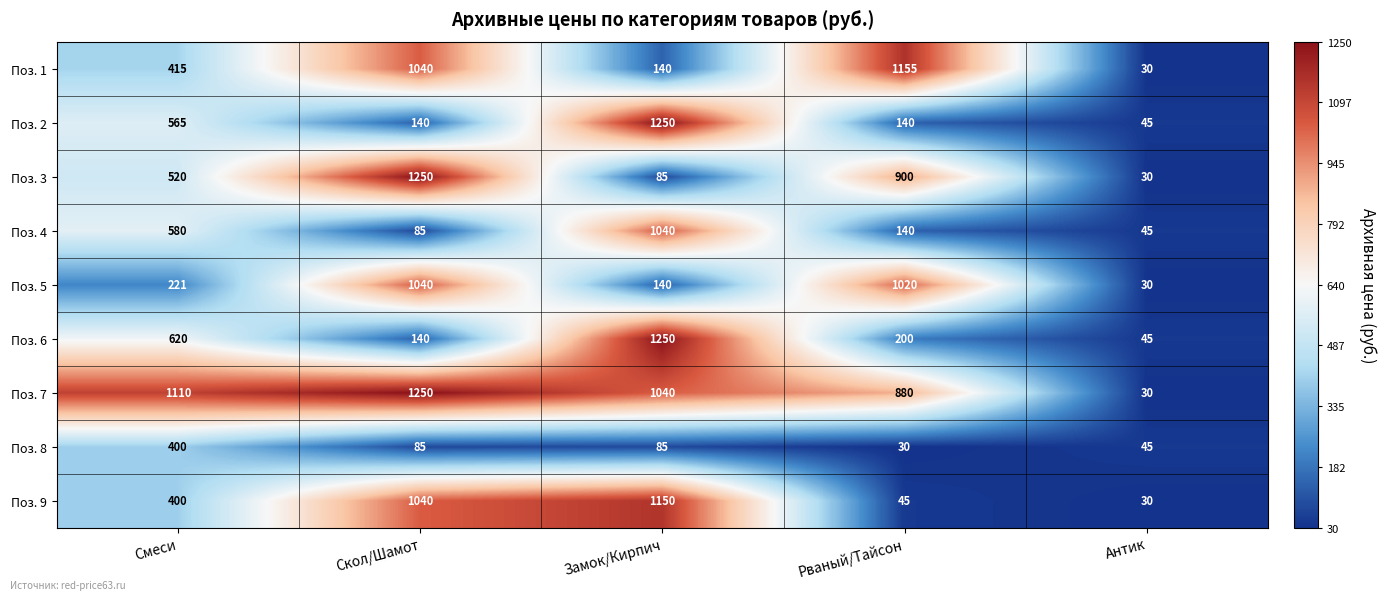

The Поз. 5 series shows 69 at Смеси. True or false?

False